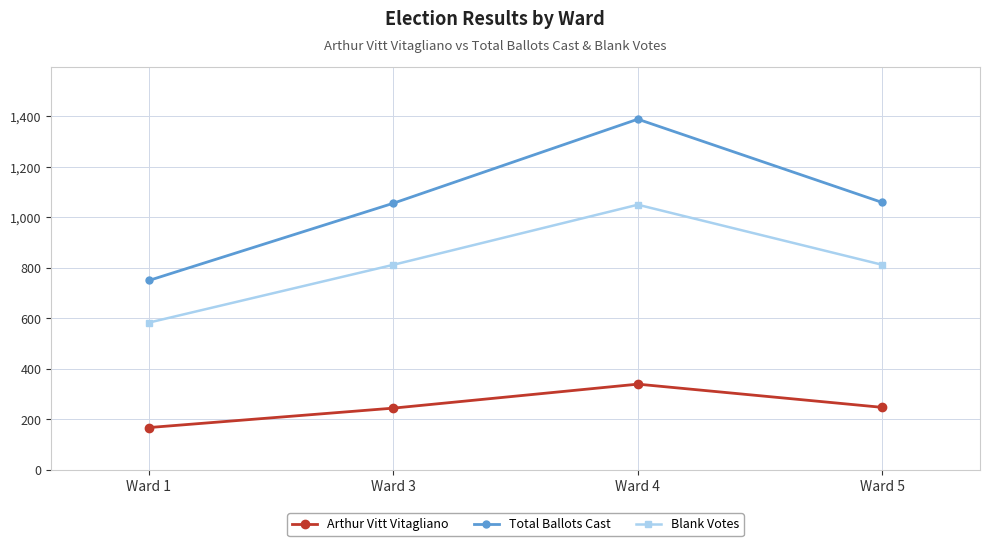

How many Blank Votes values are between 812 and 1050?

3